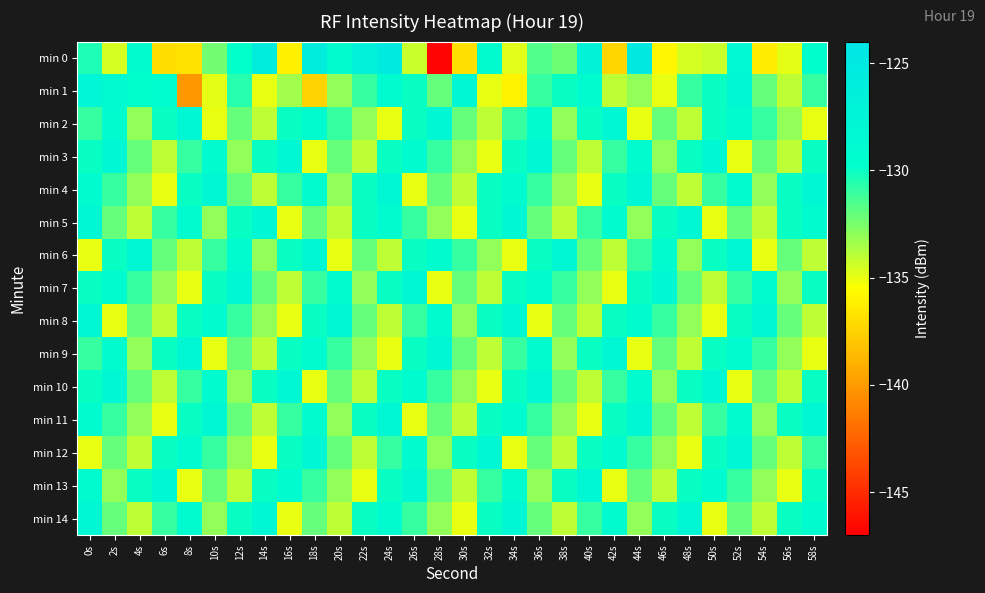

What is the smallest value displayed?

-146.8